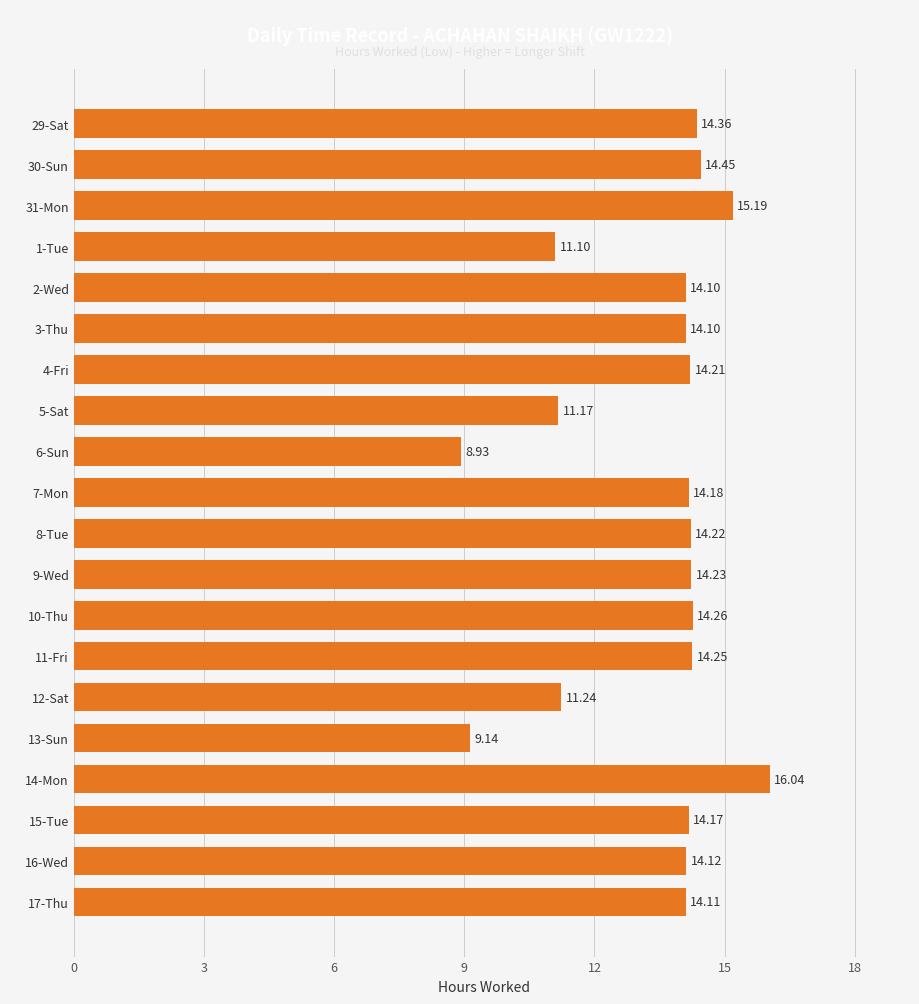

What is the change in value from 2-Wed to 13-Sun?

-5.0